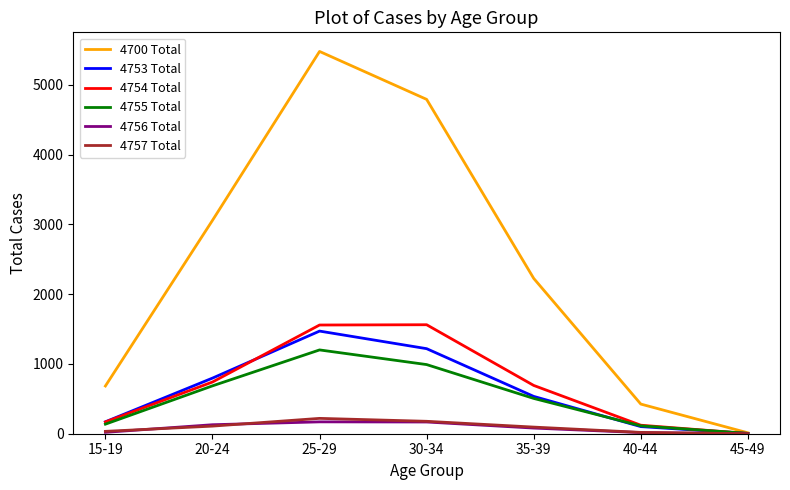

What is the difference between the 4753 Total values at 15-19 and 30-34?

1048